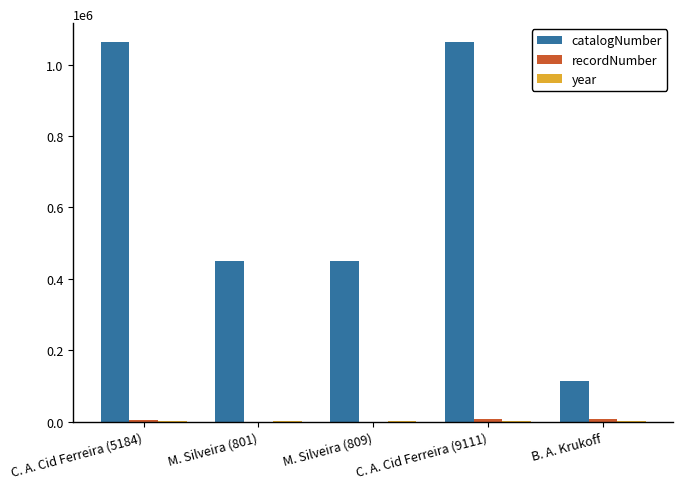

Which series changed the most between C. A. Cid Ferreira (9111) and B. A. Krukoff?

catalogNumber